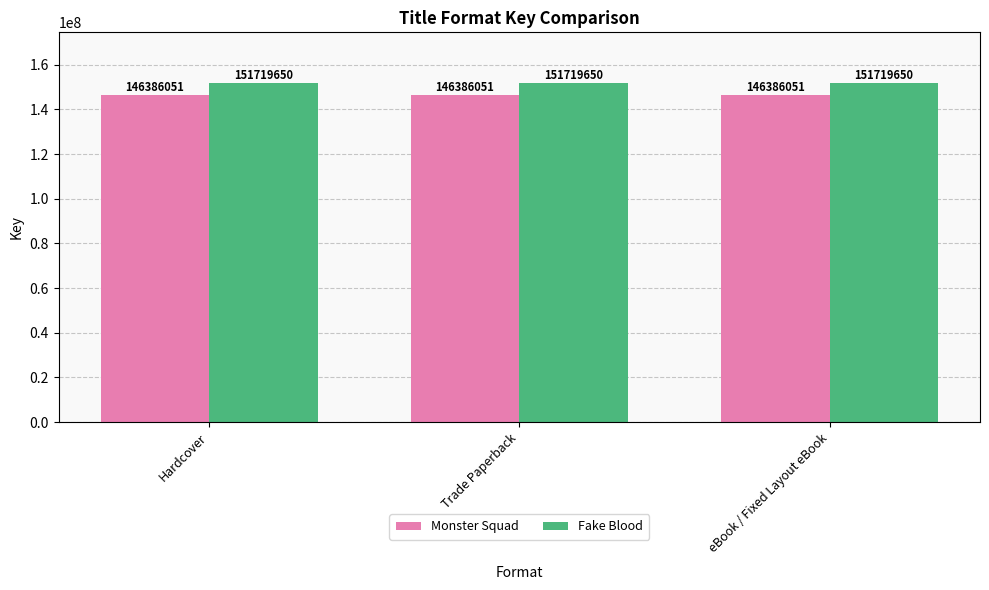

What is the total value across all series at eBook / Fixed Layout eBook?

298105701